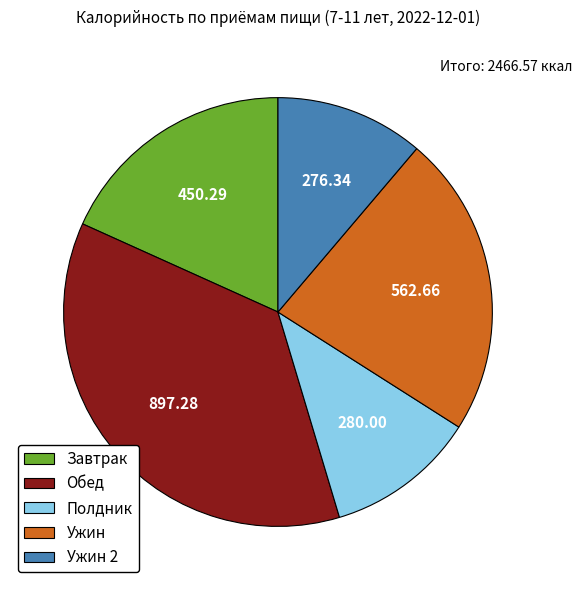

Is there a majority slice in this chart?

No